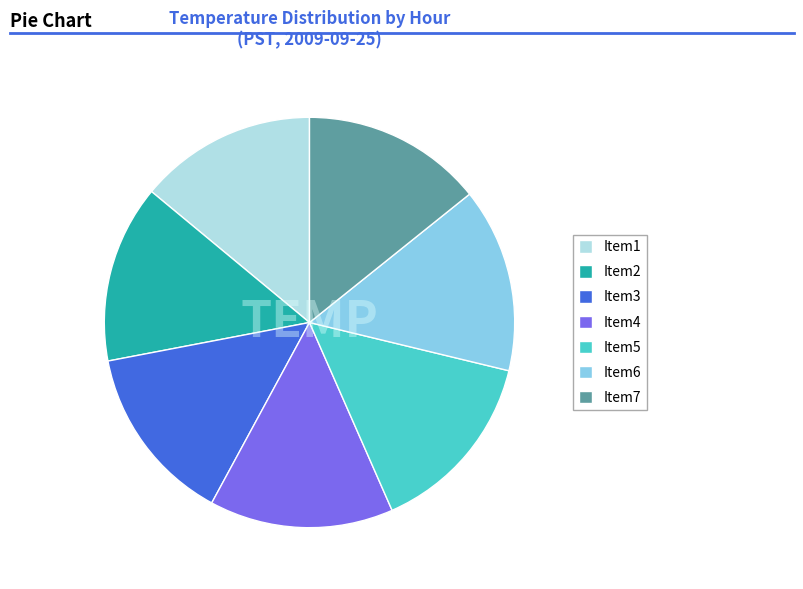

True or false: Item7 accounts for 14% of the total.

True